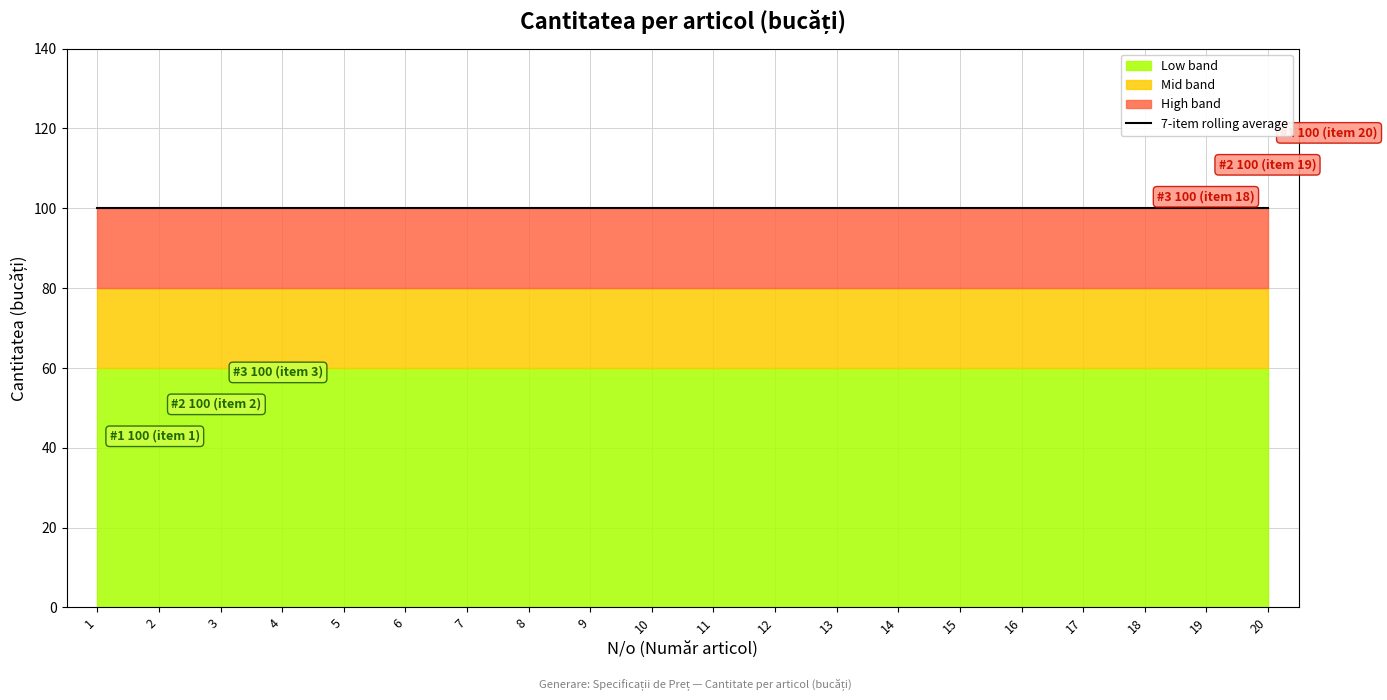

The value of Mid (orange) at 4 is 80. True or false?

True